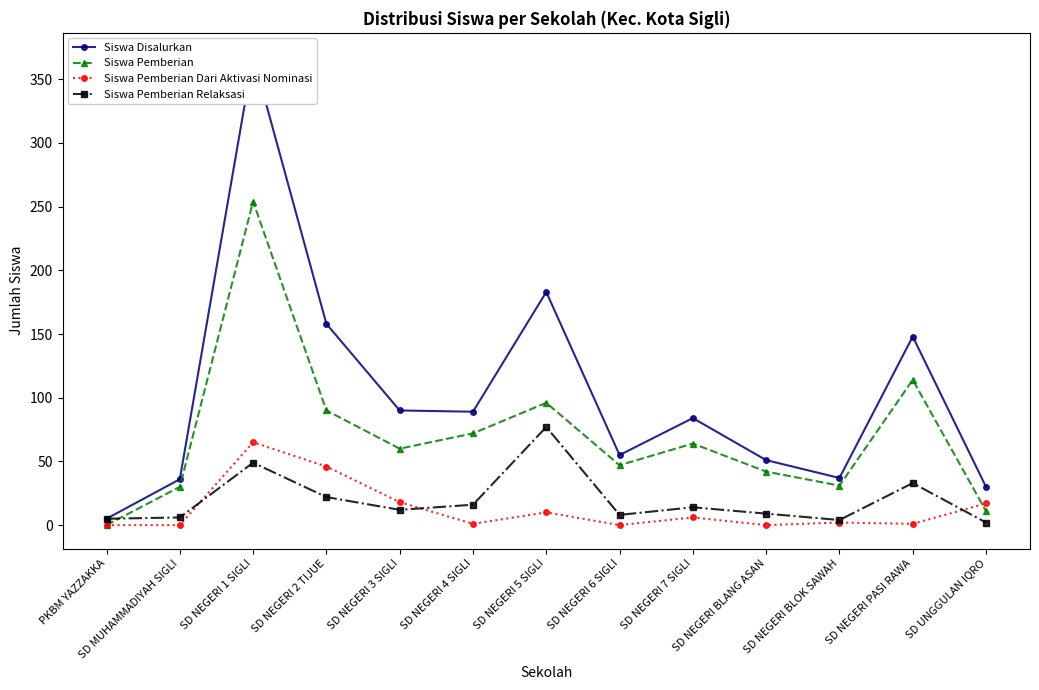

Reading left to right, extract all data points from this chart.

Siswa Disalurkan: PKBM YAZZAKKA=5	SD MUHAMMADIYAH SIGLI=36	SD NEGERI 1 SIGLI=368	SD NEGERI 2 TIJUE=158	SD NEGERI 3 SIGLI=90	SD NEGERI 4 SIGLI=89	SD NEGERI 5 SIGLI=183	SD NEGERI 6 SIGLI=55	SD NEGERI 7 SIGLI=84	SD NEGERI BLANG ASAN=51	SD NEGERI BLOK SAWAH=37	SD NEGERI PASI RAWA=148	SD UNGGULAN IQRO=30
Siswa Pemberian: PKBM YAZZAKKA=0	SD MUHAMMADIYAH SIGLI=30	SD NEGERI 1 SIGLI=254	SD NEGERI 2 TIJUE=90	SD NEGERI 3 SIGLI=60	SD NEGERI 4 SIGLI=72	SD NEGERI 5 SIGLI=96	SD NEGERI 6 SIGLI=47	SD NEGERI 7 SIGLI=64	SD NEGERI BLANG ASAN=42	SD NEGERI BLOK SAWAH=31	SD NEGERI PASI RAWA=114	SD UNGGULAN IQRO=11
Siswa Pemberian Dari Aktivasi Nominasi: PKBM YAZZAKKA=0	SD MUHAMMADIYAH SIGLI=0	SD NEGERI 1 SIGLI=65	SD NEGERI 2 TIJUE=46	SD NEGERI 3 SIGLI=18	SD NEGERI 4 SIGLI=1	SD NEGERI 5 SIGLI=10	SD NEGERI 6 SIGLI=0	SD NEGERI 7 SIGLI=6	SD NEGERI BLANG ASAN=0	SD NEGERI BLOK SAWAH=2	SD NEGERI PASI RAWA=1	SD UNGGULAN IQRO=17
Siswa Pemberian Relaksasi: PKBM YAZZAKKA=5	SD MUHAMMADIYAH SIGLI=6	SD NEGERI 1 SIGLI=49	SD NEGERI 2 TIJUE=22	SD NEGERI 3 SIGLI=12	SD NEGERI 4 SIGLI=16	SD NEGERI 5 SIGLI=77	SD NEGERI 6 SIGLI=8	SD NEGERI 7 SIGLI=14	SD NEGERI BLANG ASAN=9	SD NEGERI BLOK SAWAH=4	SD NEGERI PASI RAWA=33	SD UNGGULAN IQRO=2